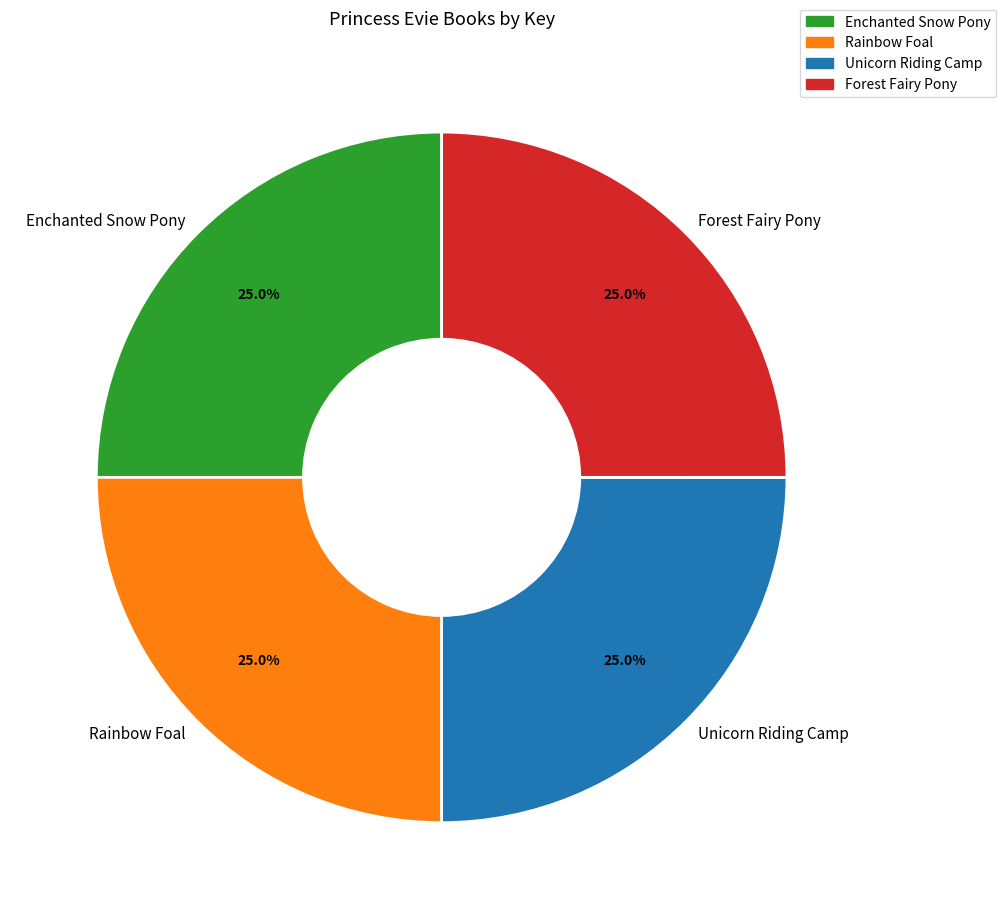

What percentage do Enchanted Snow Pony and Forest Fairy Pony together represent?

50.0%